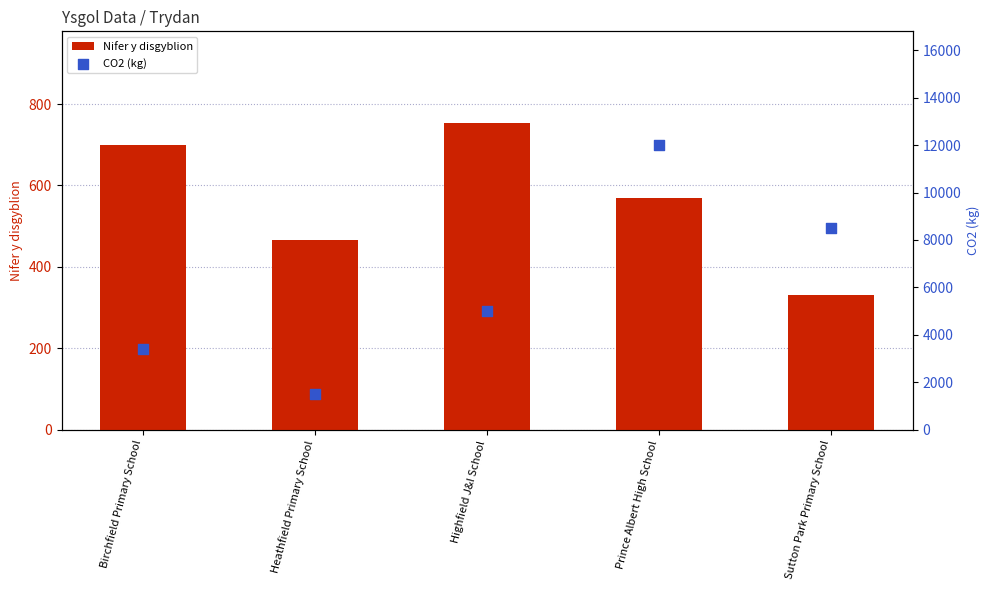

Which series reaches the maximum Y coordinate?

CO2 (kg)